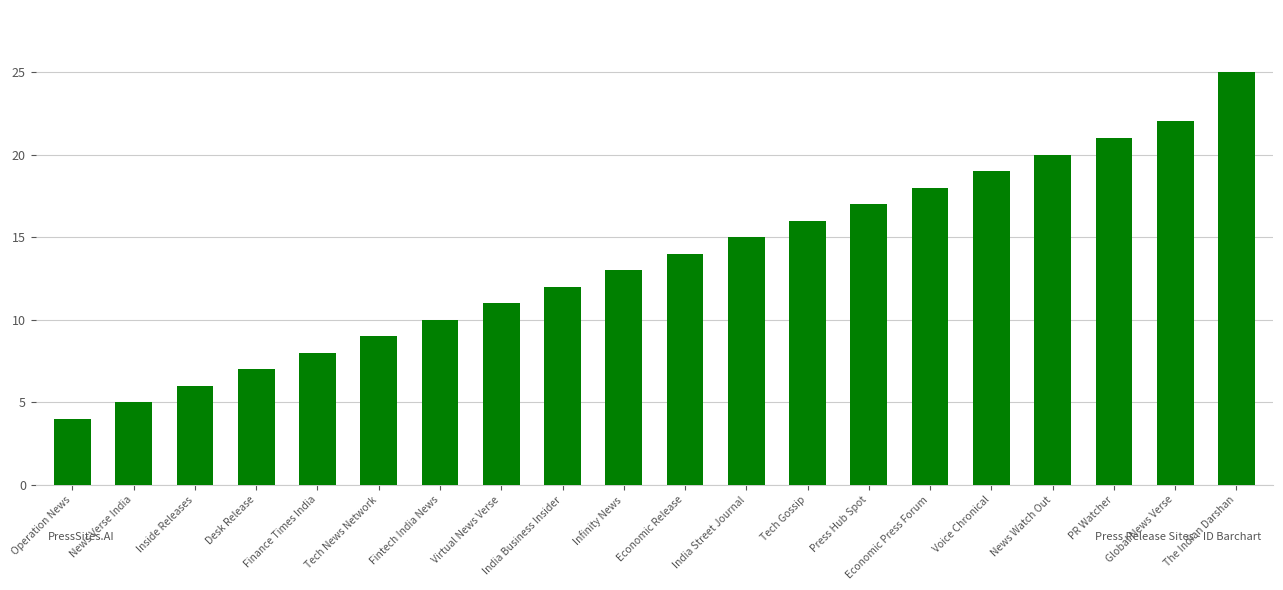

Reading right to left, list all the values displayed in this chart.

The Indian Darshan=25	Global News Verse=22	PR Watcher=21	News Watch Out=20	Voice Chronical=19	Economic Press Forum=18	Press Hub Spot=17	Tech Gossip=16	India Street Journal=15	Economic Release=14	Infinity News=13	India Business Insider=12	Virtual News Verse=11	Fintech India News=10	Tech News Network=9	Finance Times India=8	Desk Release=7	Inside Releases=6	News Verse India=5	Operation News=4